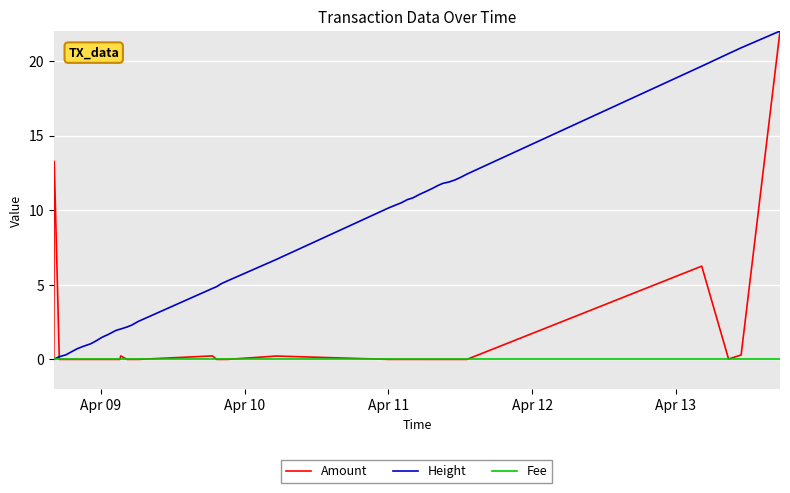

What is the greatest value displayed?

22.0